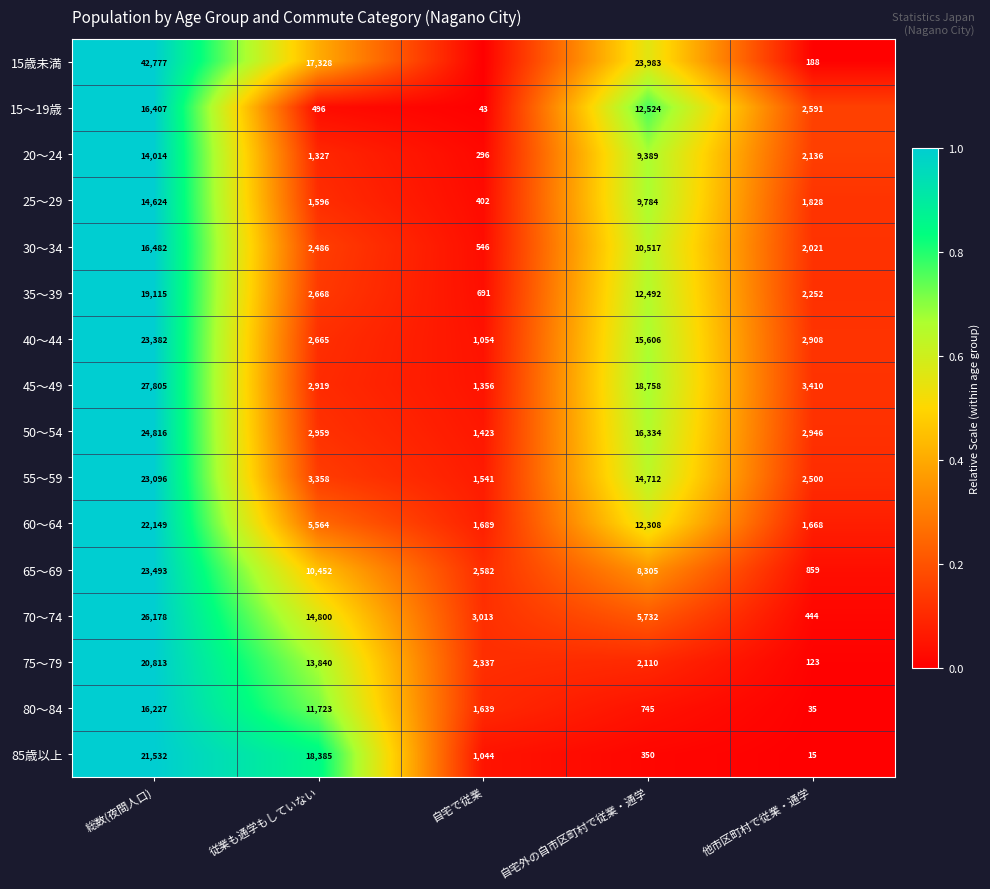

Where is 65～69 nearest to the value 12176?

従業も通学もしていない